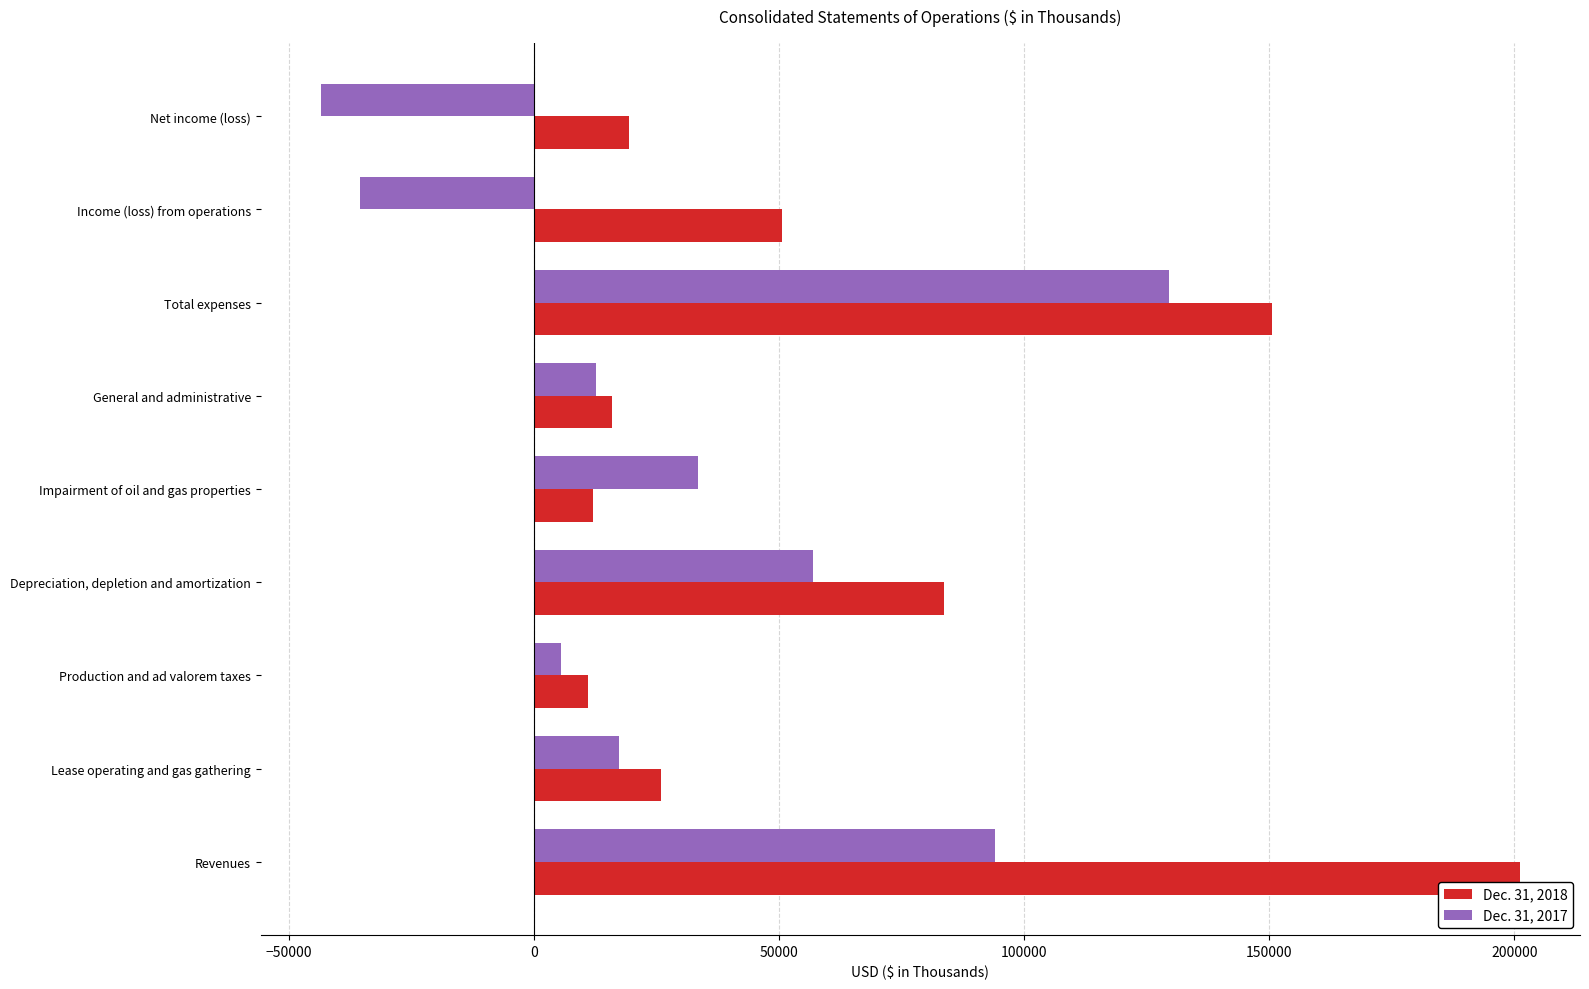

What is the average value of the Dec. 31, 2018 series?

63388